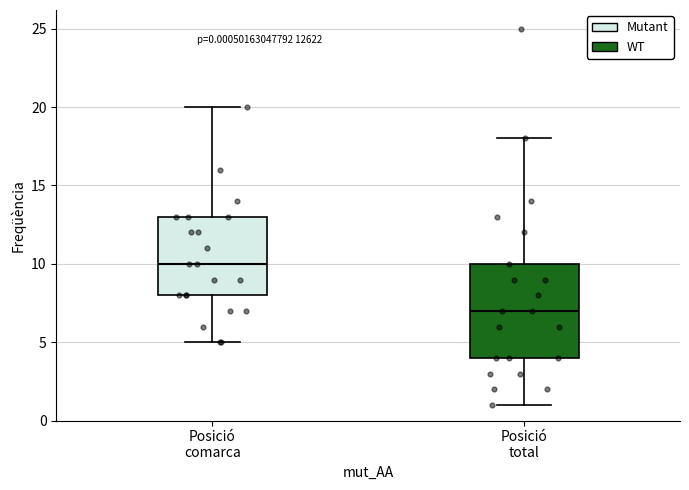

Which box is the tallest, from its lower edge to its upper edge?

Posició total